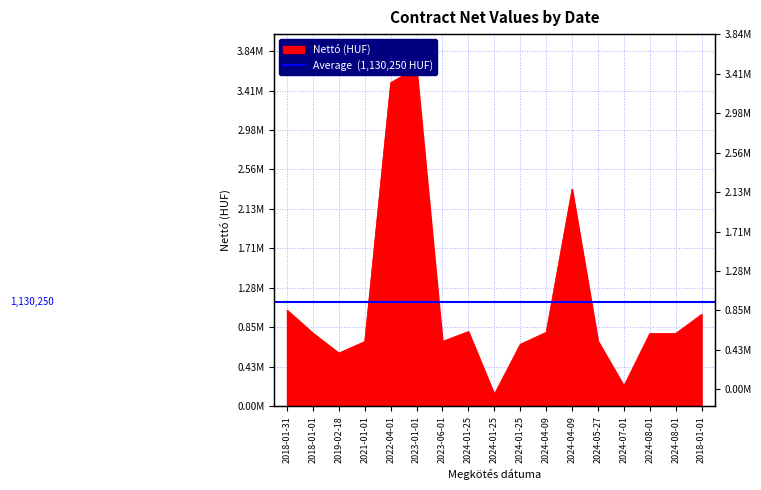

Approximately how many times larger is the value at 2018-01-01 compared to 2024-01-25?

1.2